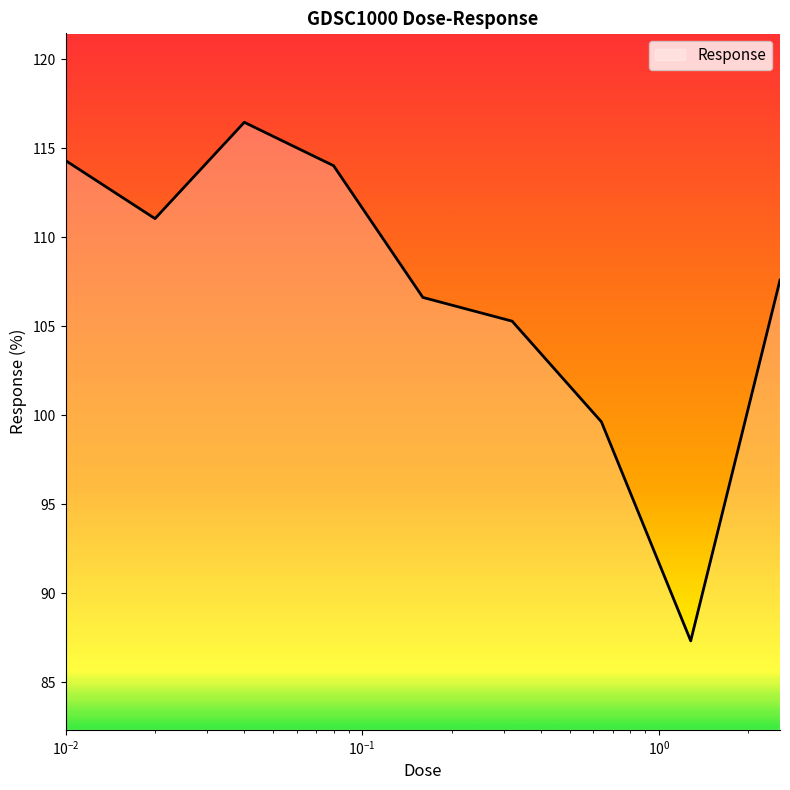

What is the difference between the maximum and minimum values?

29.1